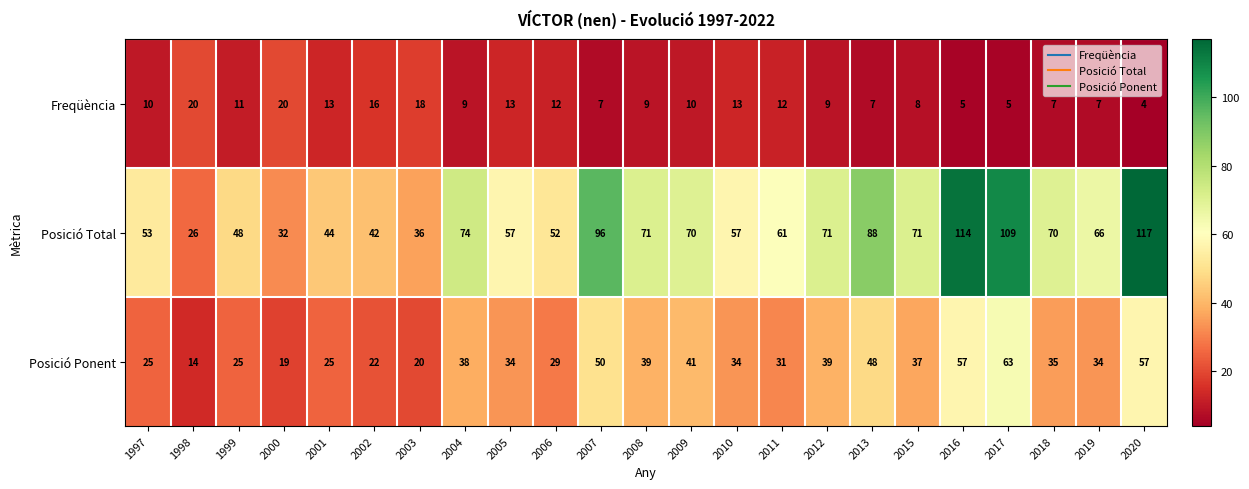

What value does the Freqüència series have at 2005?

13